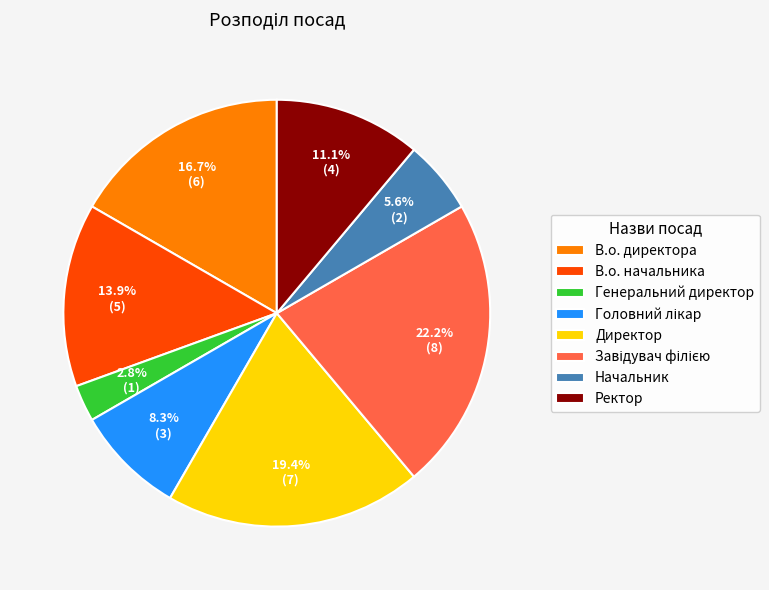

To the nearest percent, what is the average slice percentage?

12%